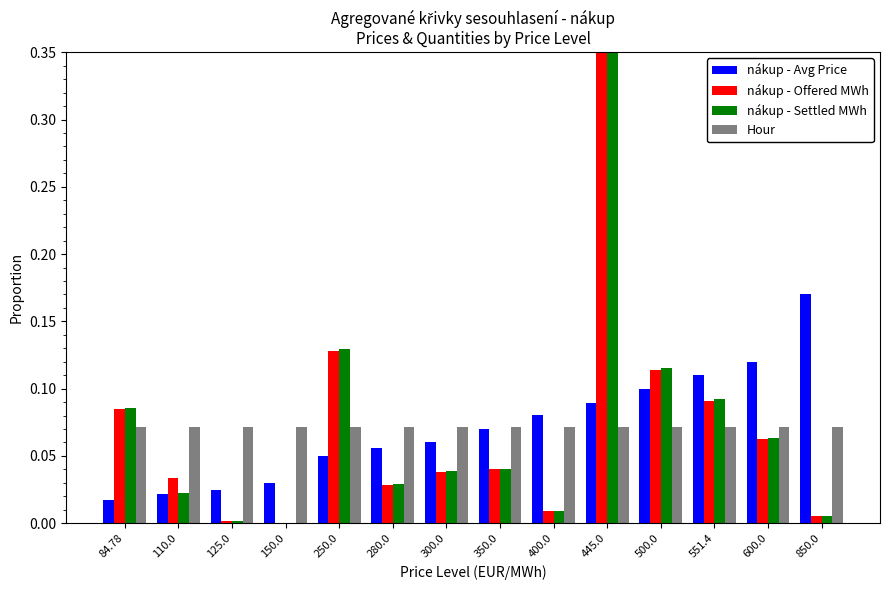

At which category is the sum across all series the highest?

445.0